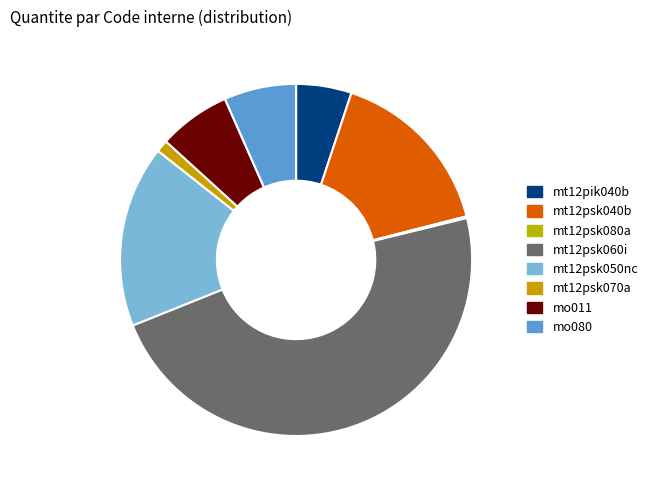

True or false: mt12psk040b accounts for 27% of the total.

False